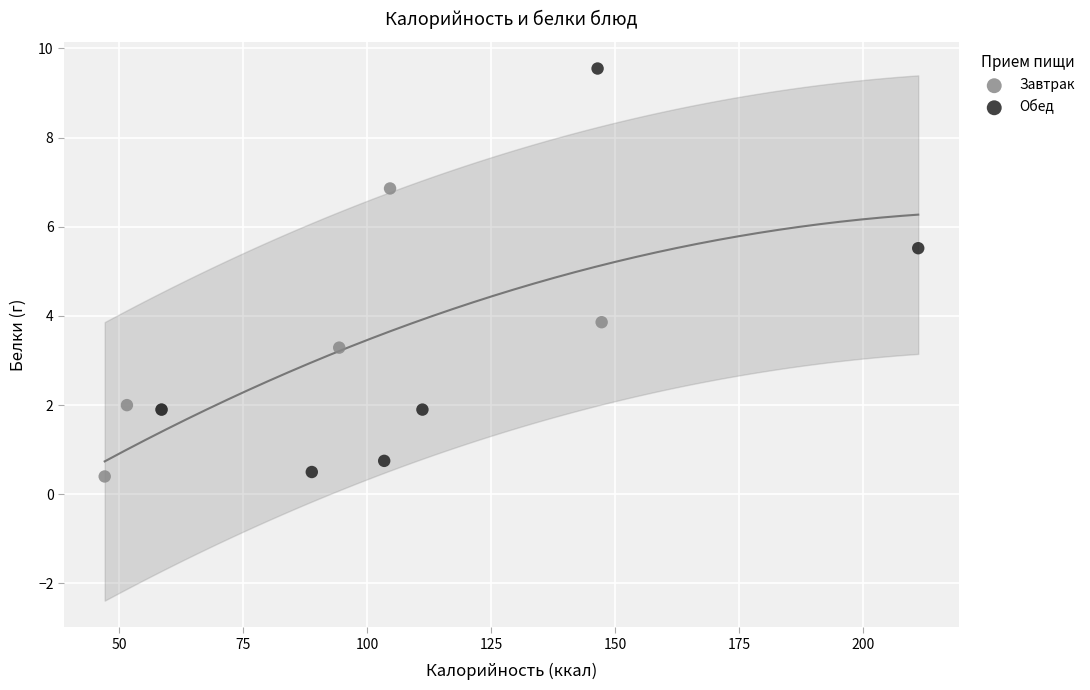

Which series has the largest Y range (max minus min)?

Обед